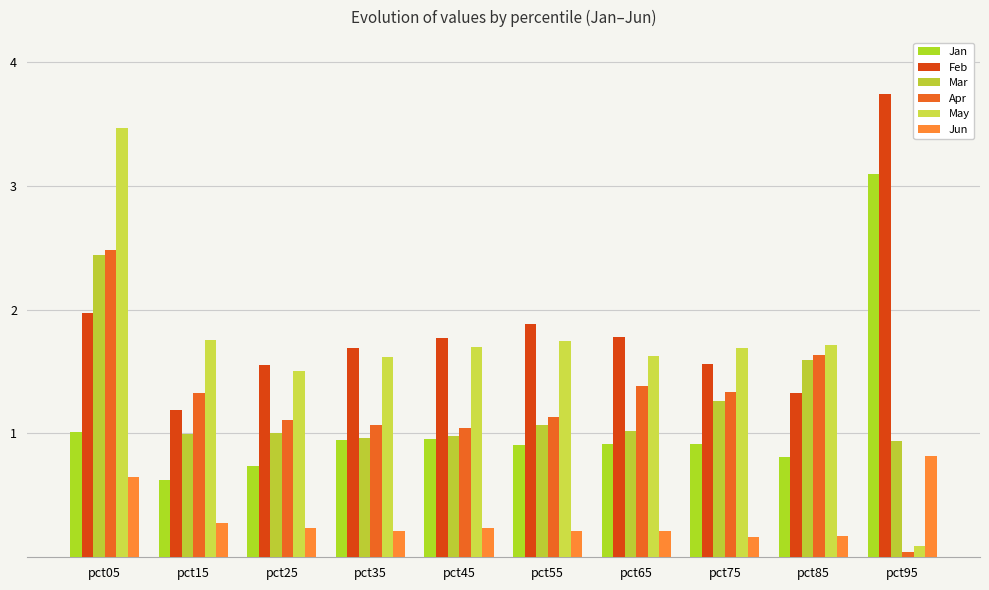

How many Jun values are between 0 and 1?

10